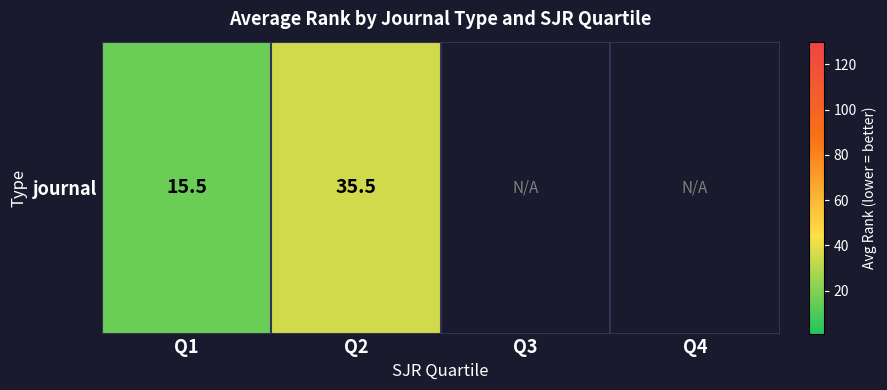

How many values are above zero?

2